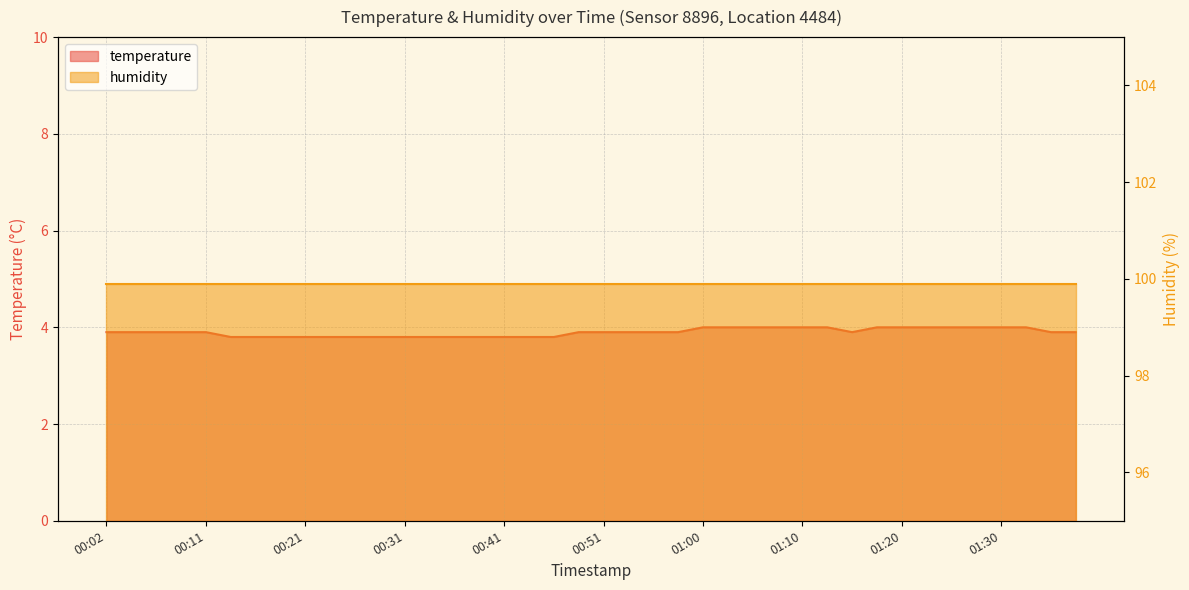

What is the value of the 26th point from the left?

4.0